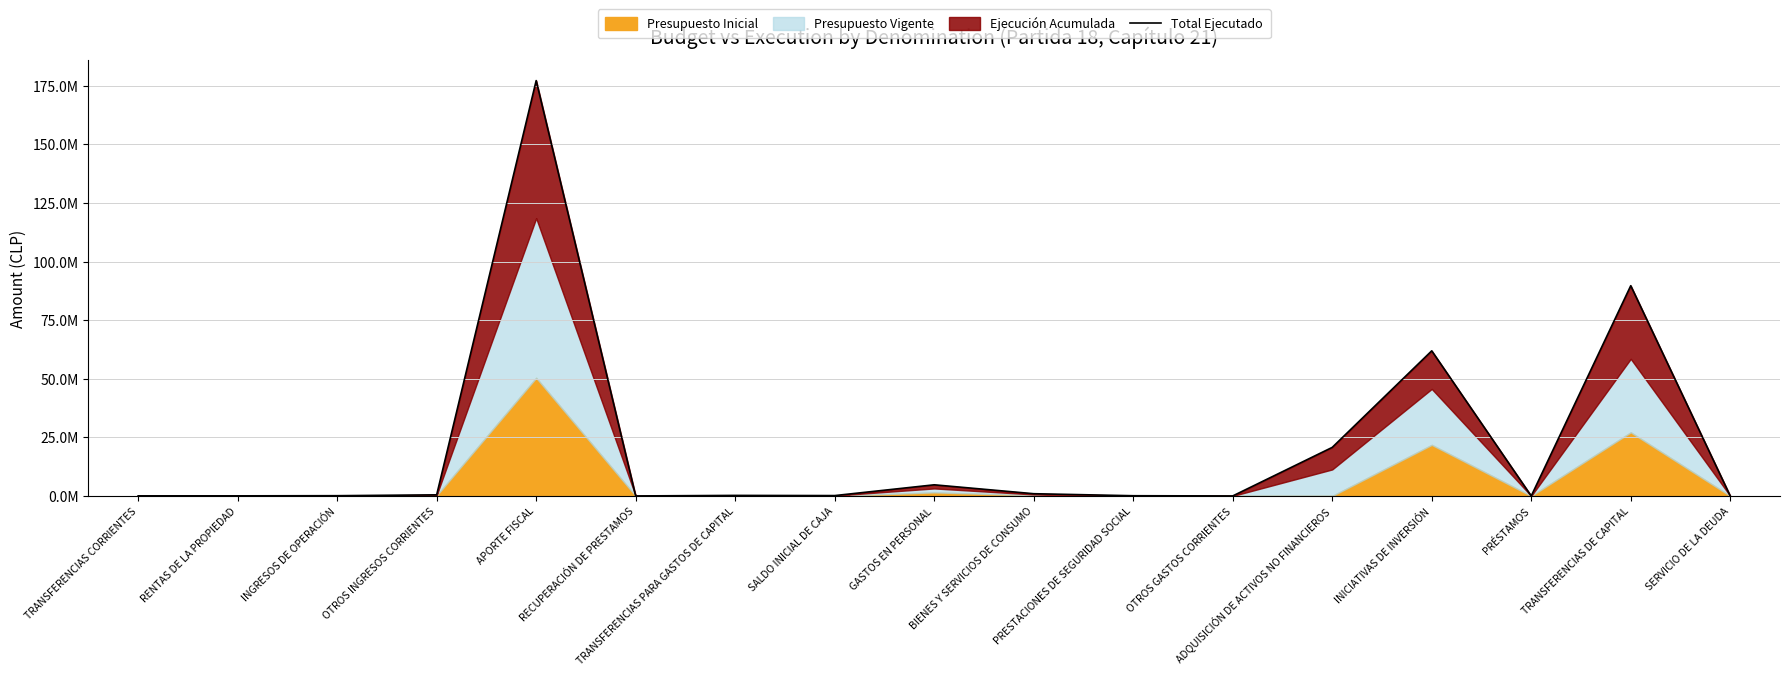

Reading left to right, transcribe all the data shown in this chart.

37045	38611	103878	471238	177187383	20	226838	153138	4748007	949304	88237	20	20713148	61899855	0	89683176	1250